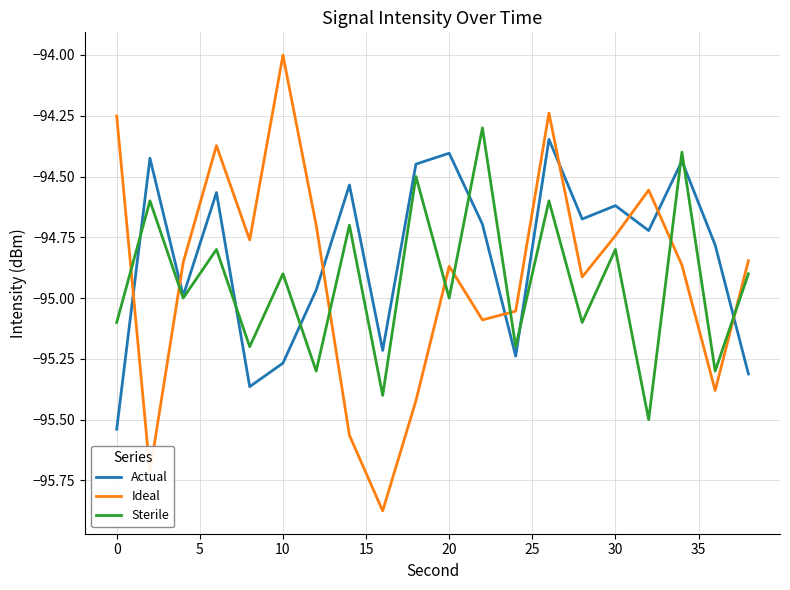

Which series has the largest range (max minus min)?

Ideal